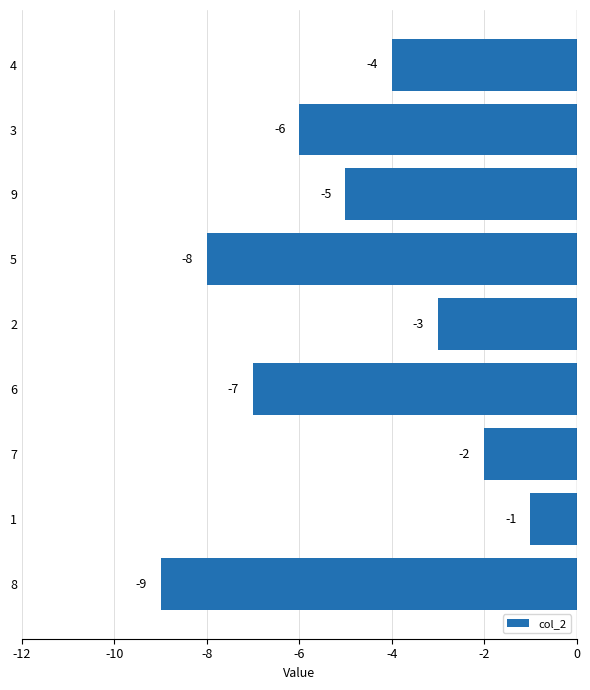

Reading top to bottom, what are all the values shown in this chart?

-4	-6	-5	-8	-3	-7	-2	-1	-9